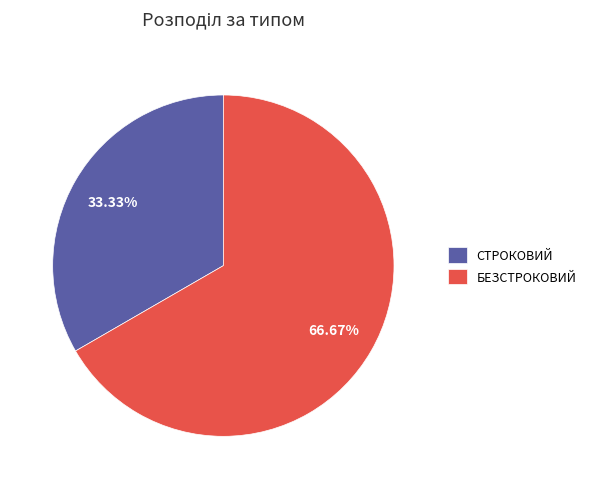

Which category has the smallest portion of the pie?

СТРОКОВИЙ